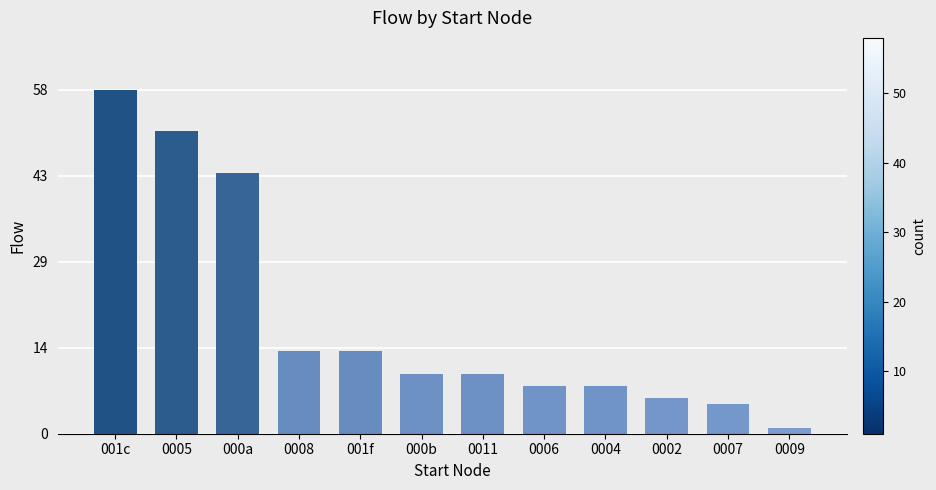

Between 0006 and 000a, which is larger?

000a